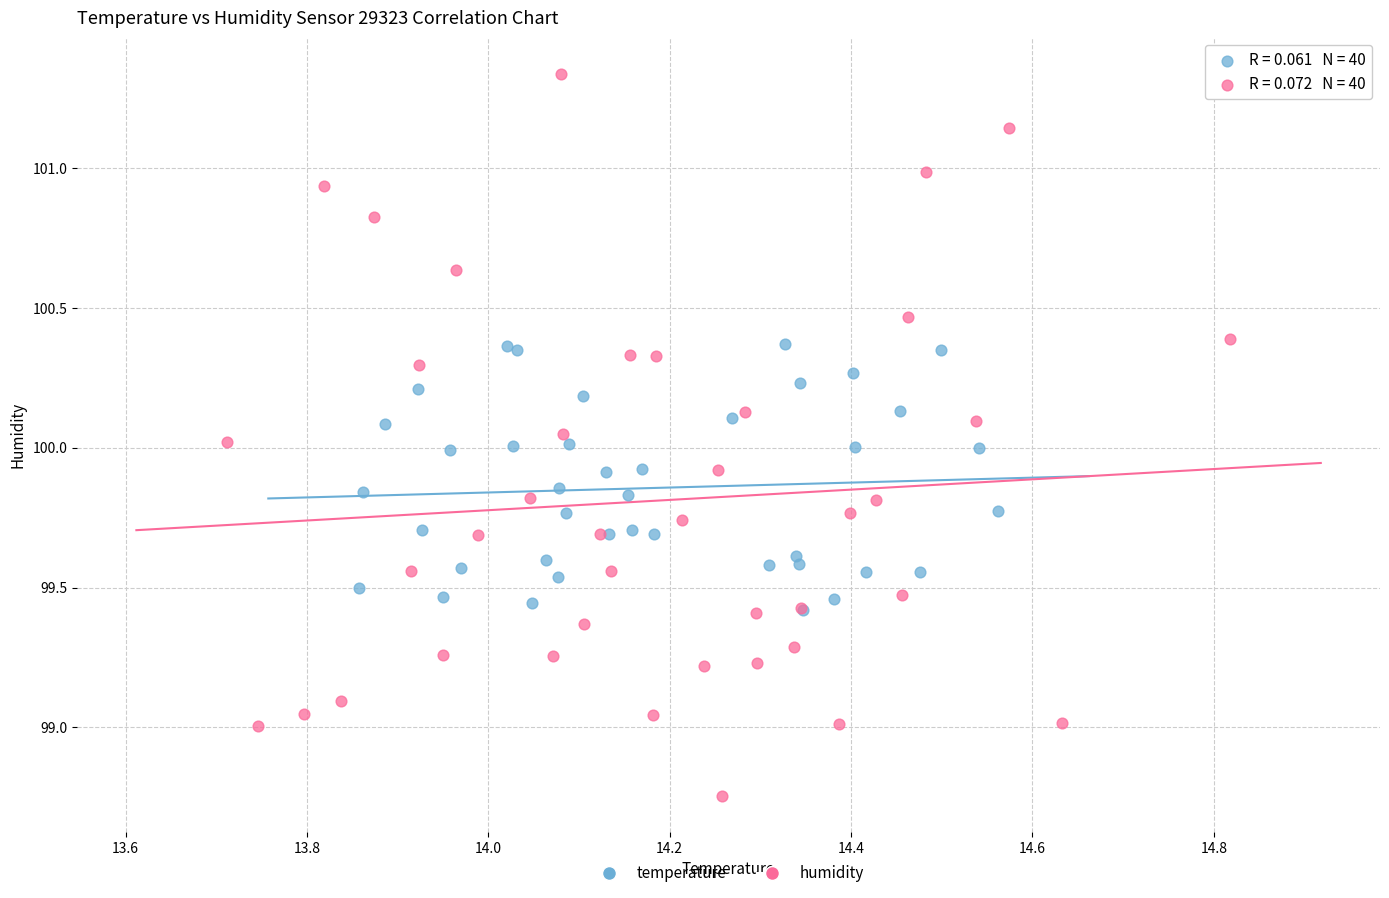

What are all the series names shown in the legend?

temperature, humidity